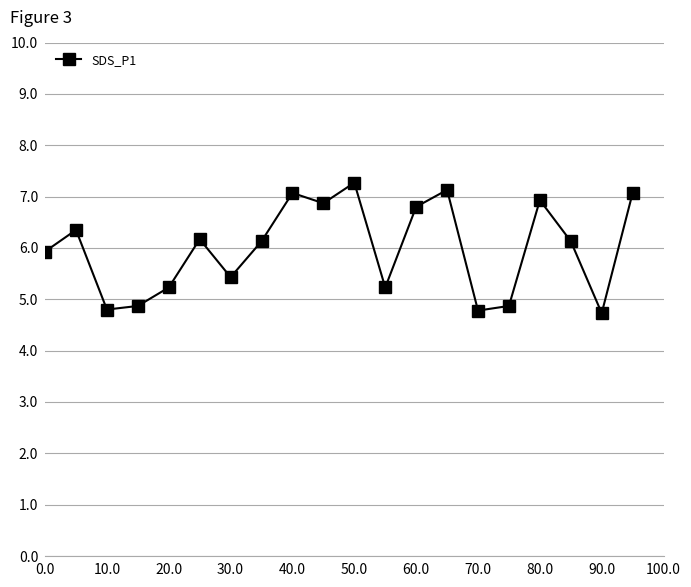

How many points are lower than both their immediate neighbors (excluding endpoints)?

6